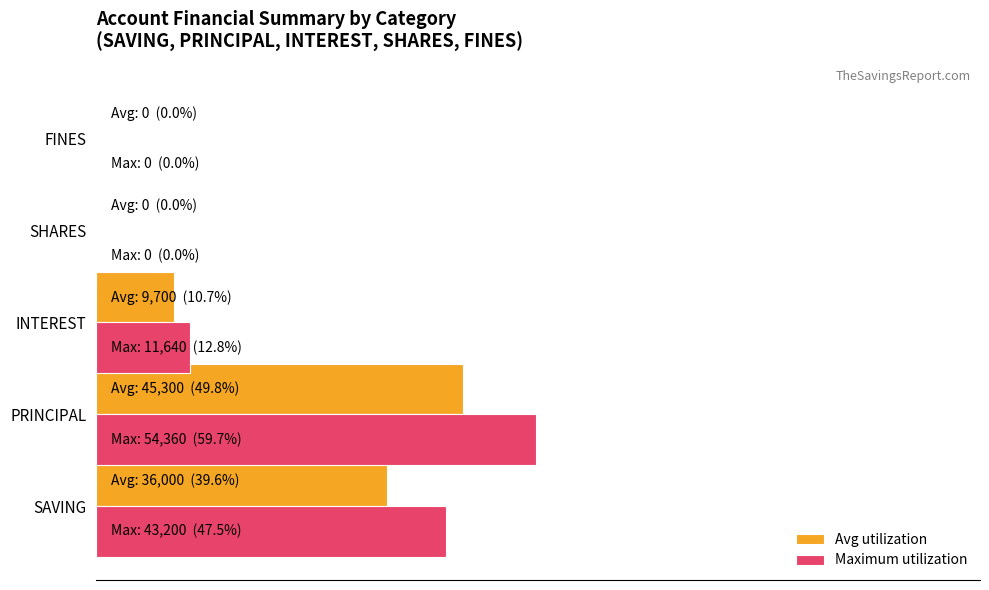

What are all the series names shown in the legend?

Avg utilization, Maximum utilization